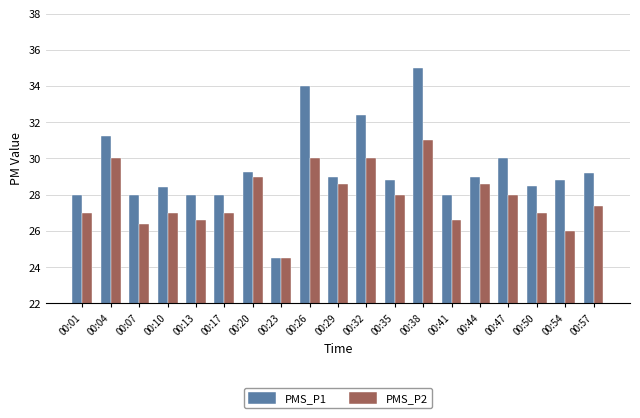

Count the number of data series in this chart.

2